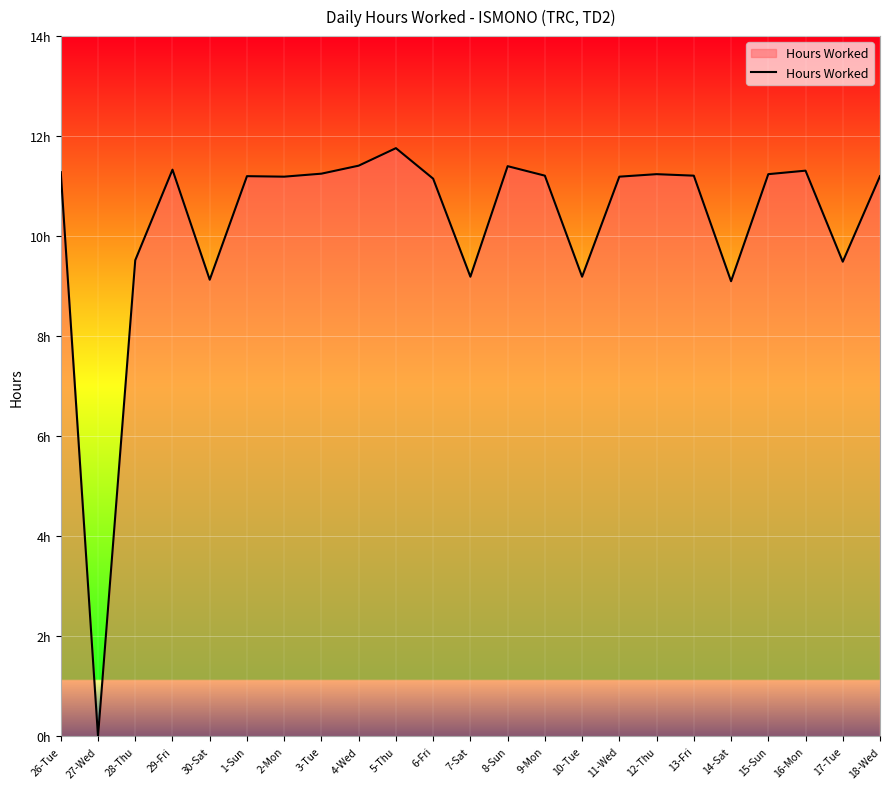

Approximately how many times larger is the value at 10-Tue compared to 18-Wed?

0.8